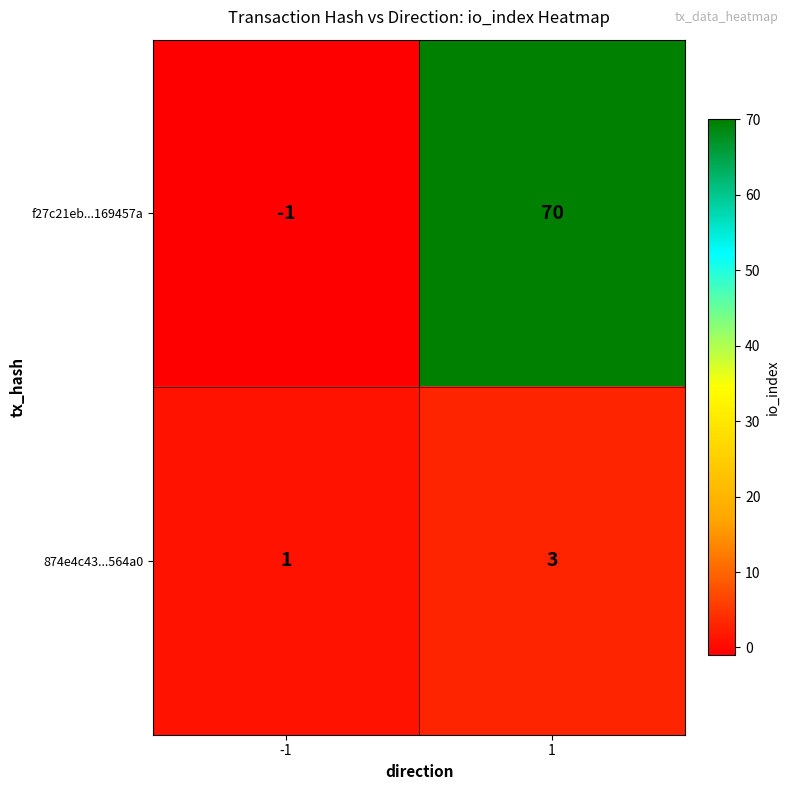

Reading left to right, extract all data points from this chart.

f27c21eb...169457a: -1=-1	1=70
874e4c43...564a0: -1=1	1=3